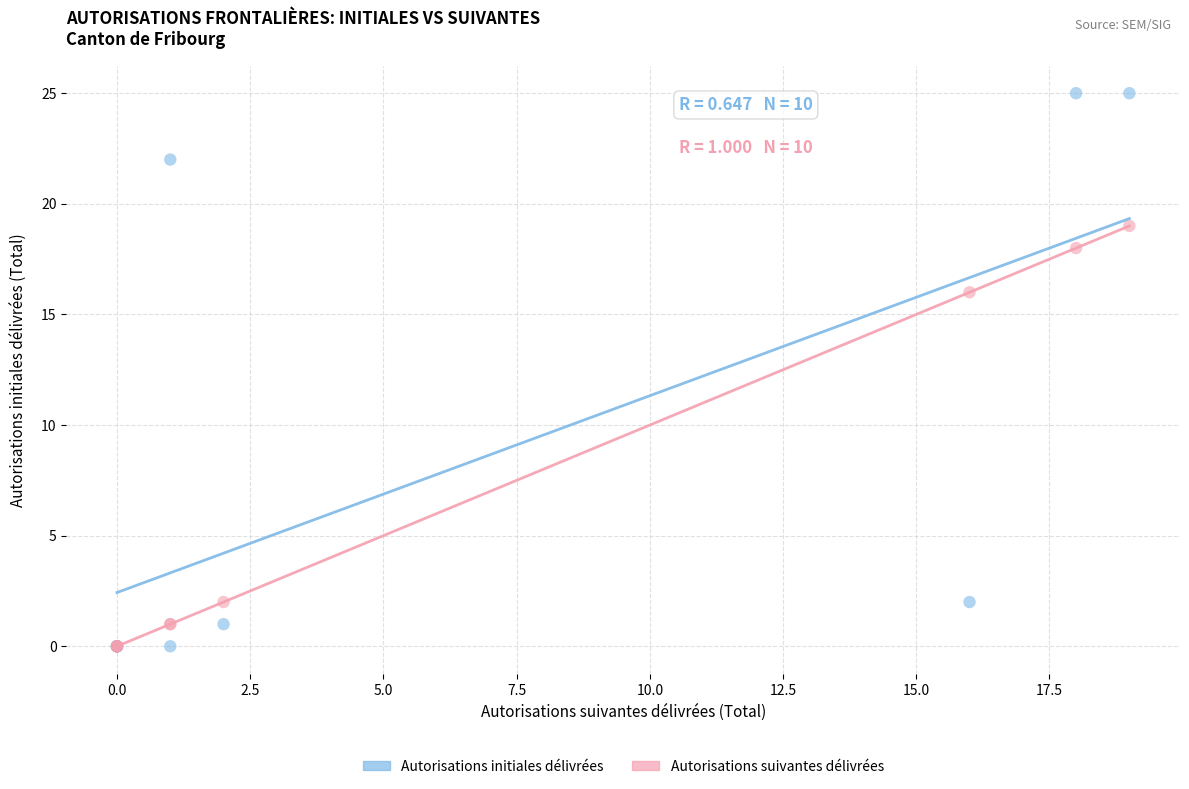

Which series has the widest spread of Y values?

Autorisations initiales délivrées